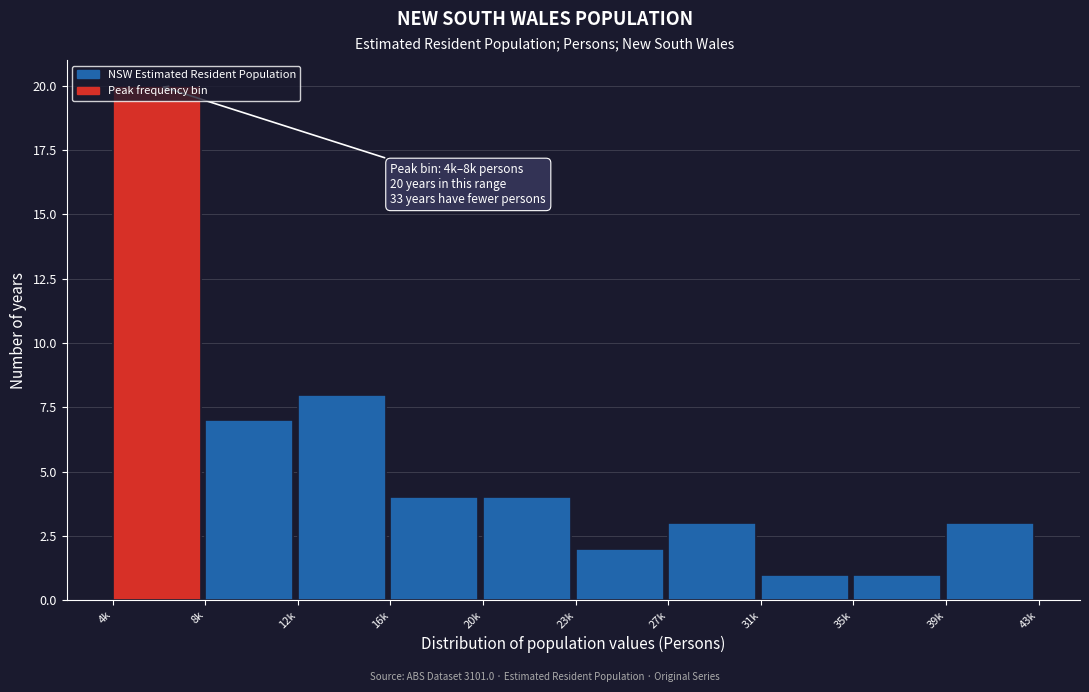

What is the value of the 10th bar from the left?

3